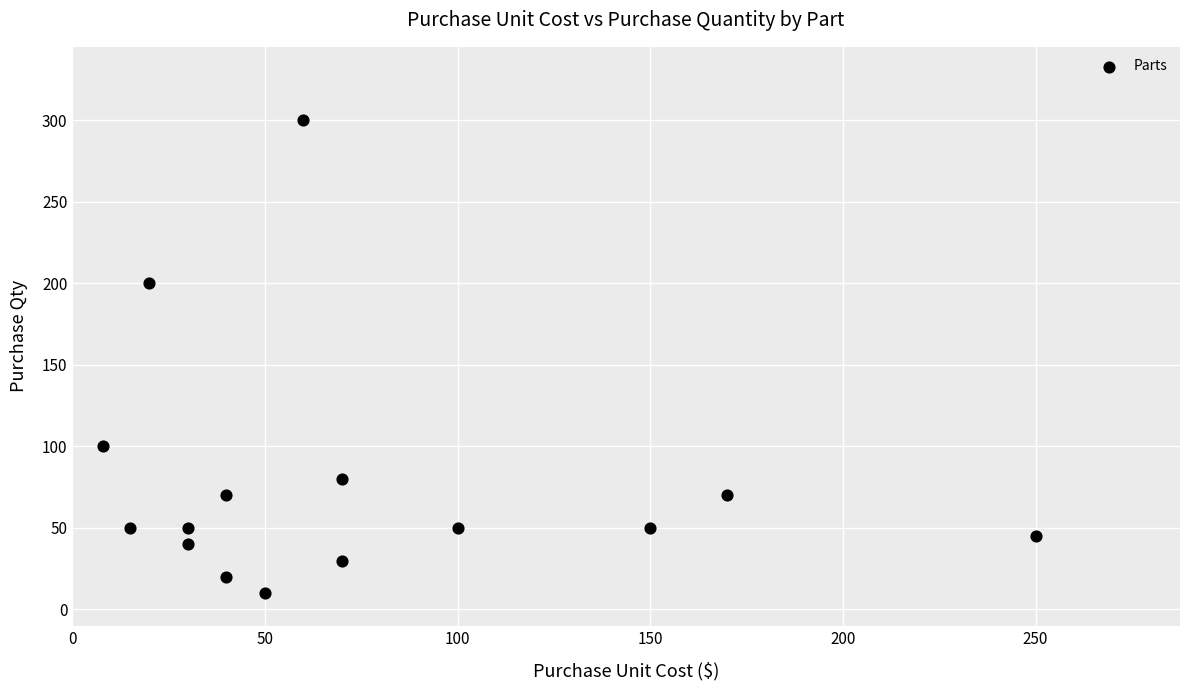

What Y value in the scatter plot is closest to 155?

200